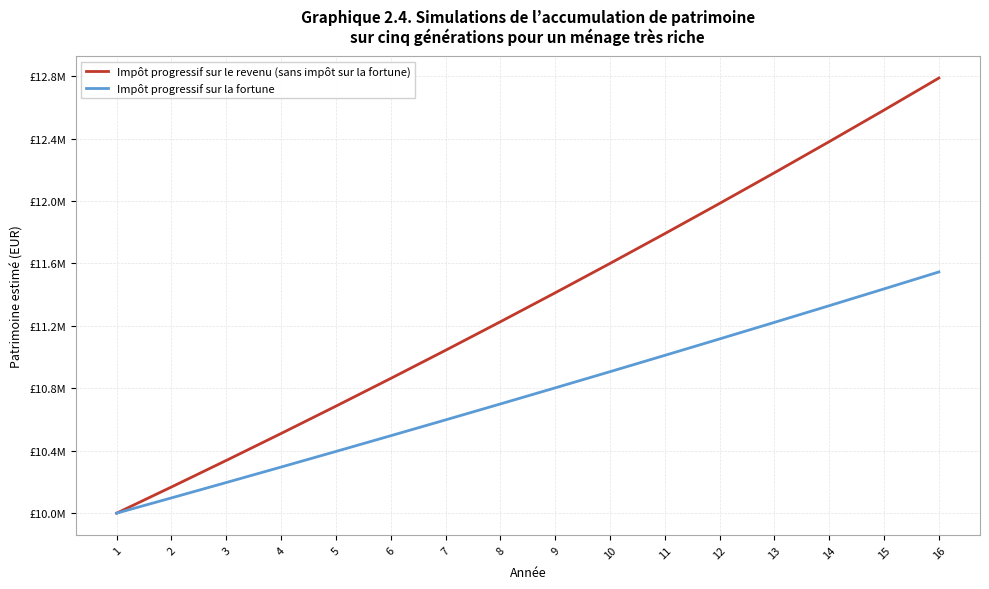

Does the chart display data point markers on the line(s)?

No